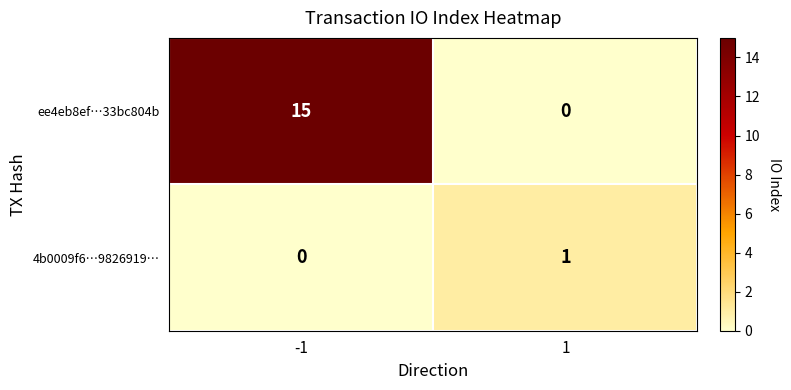

What is the average value of the ee4eb8ef…33bc804b series?

8